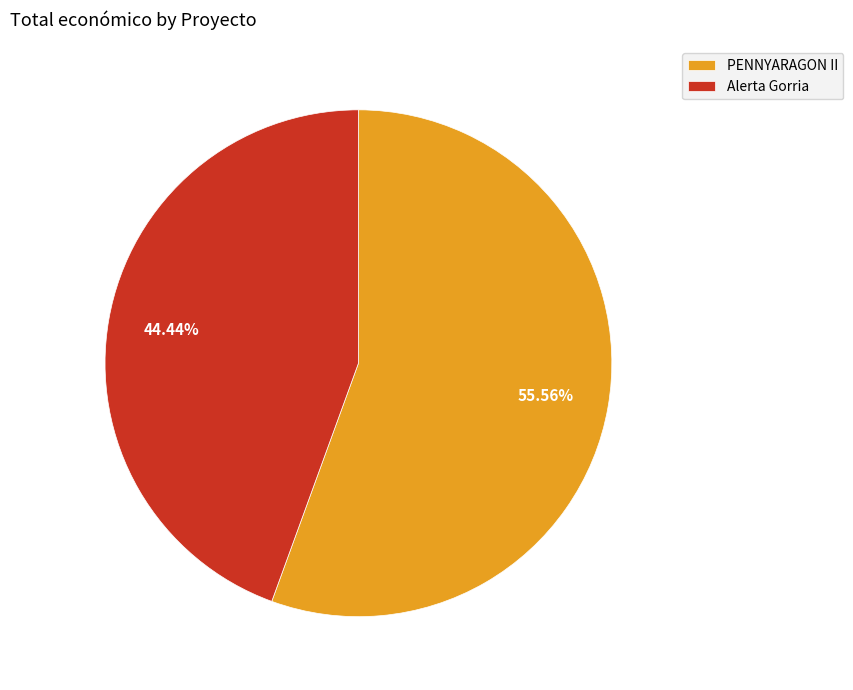

What portion of the pie excludes PENNYARAGON II?

44.4%